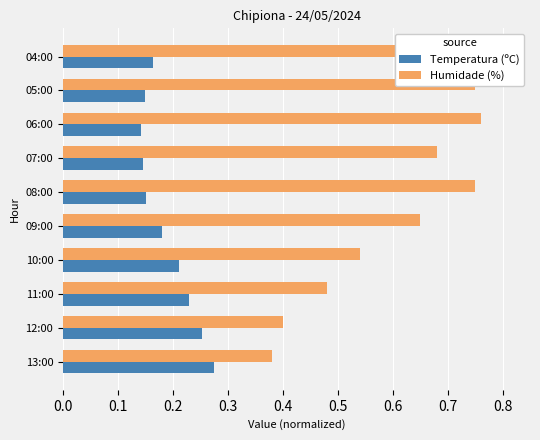

Which series has the largest total across all categories?

Humidade (%)